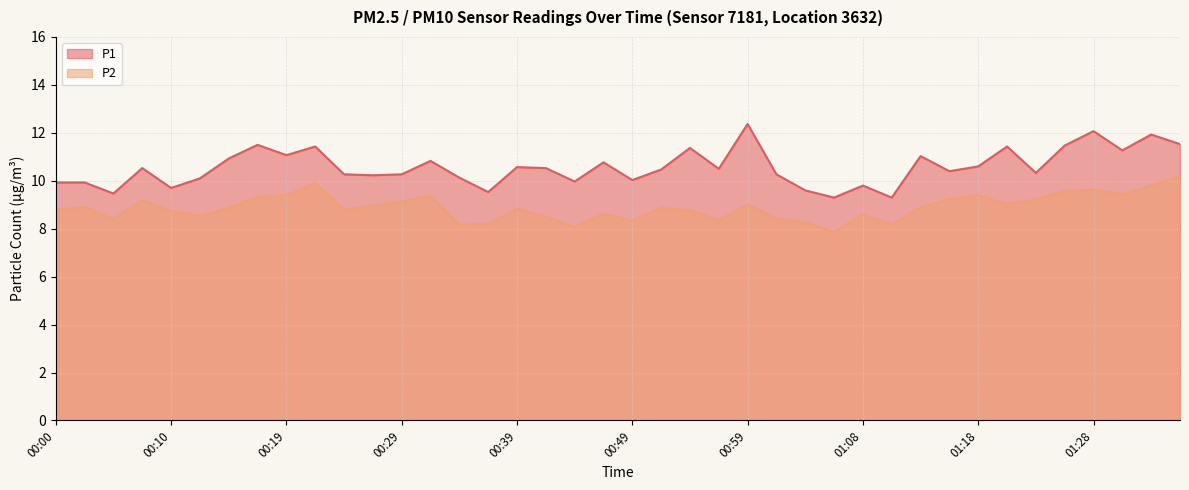

Rank the series at 00:39 from highest to lowest value.

P1, P2